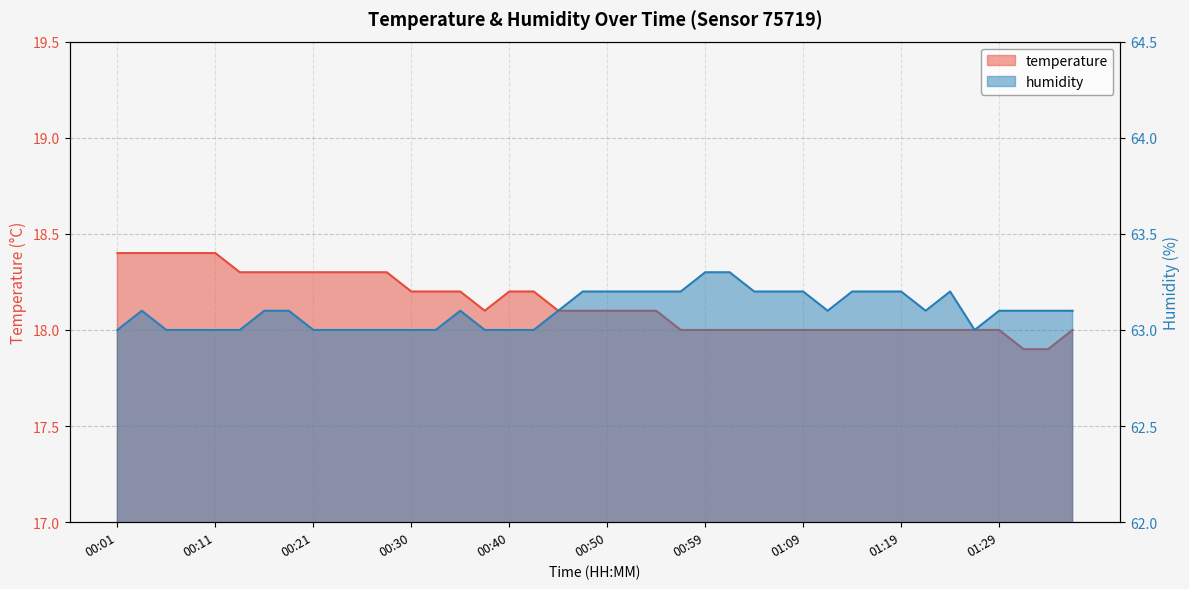

How many interior local peaks does the humidity series have?

3